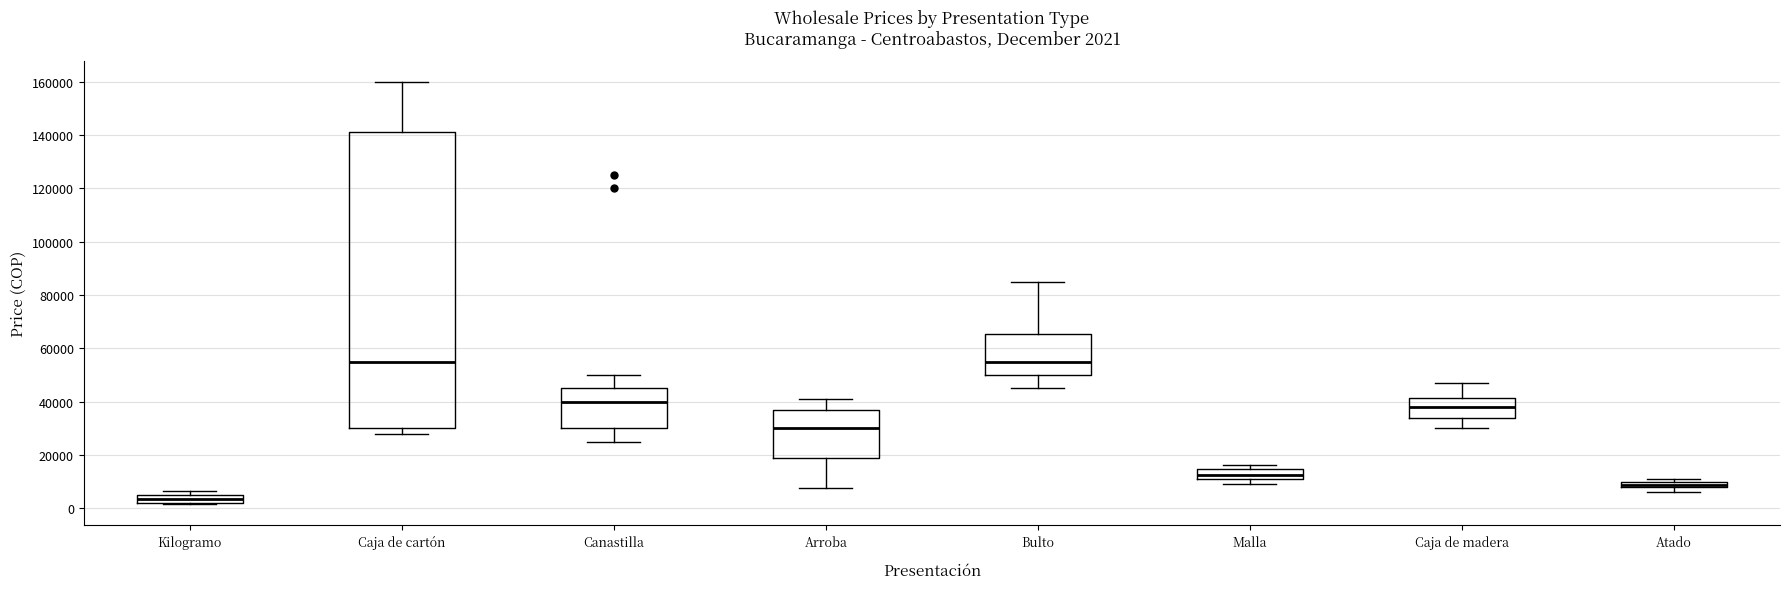

Comparing the boxes themselves (not the whiskers), which one is the tallest?

Caja de cartón